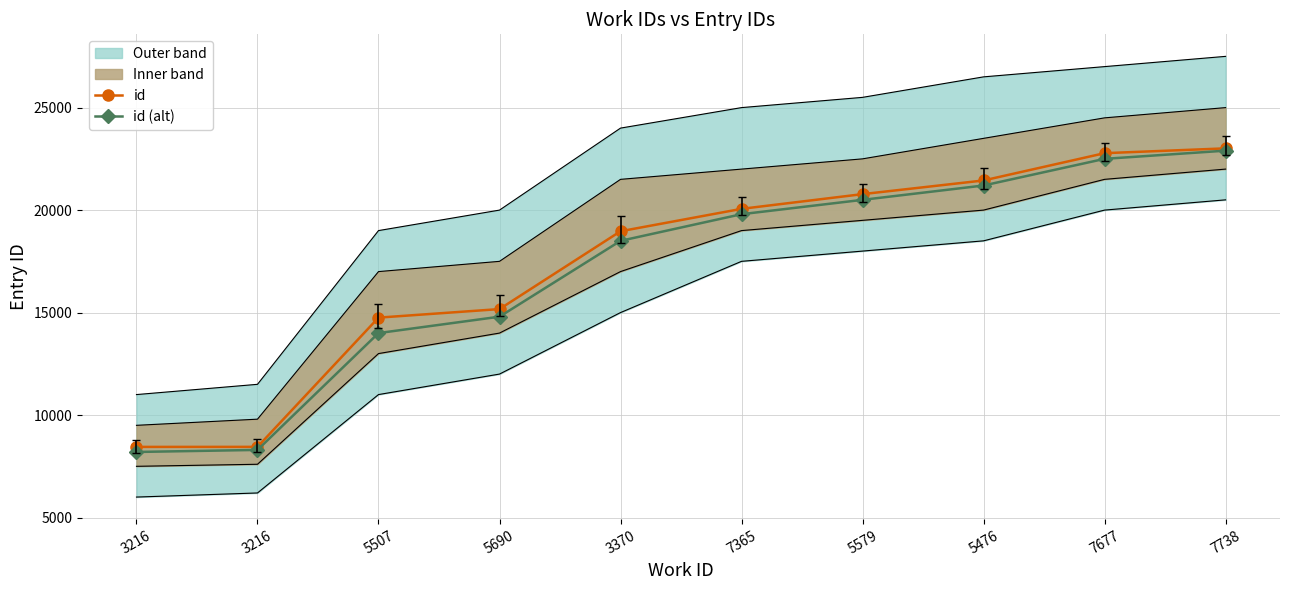

How many distinct data groups are displayed?

2